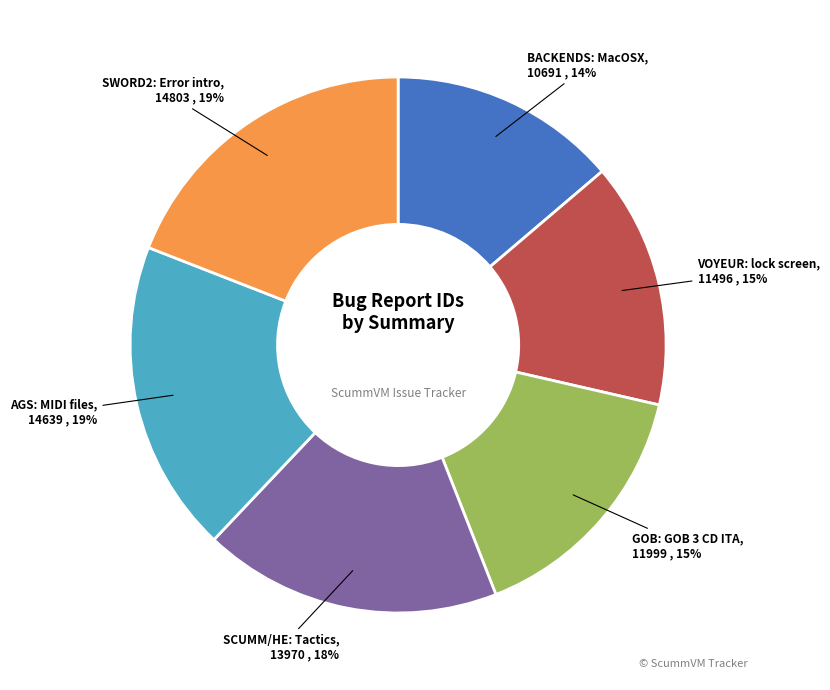

Is there a majority slice in this chart?

No